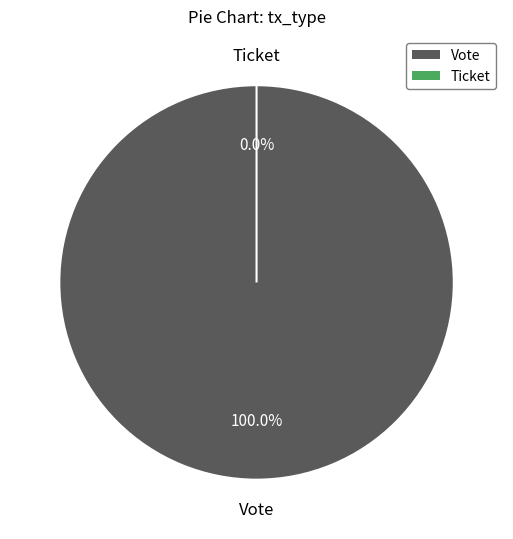

How many segments does this pie chart have?

2